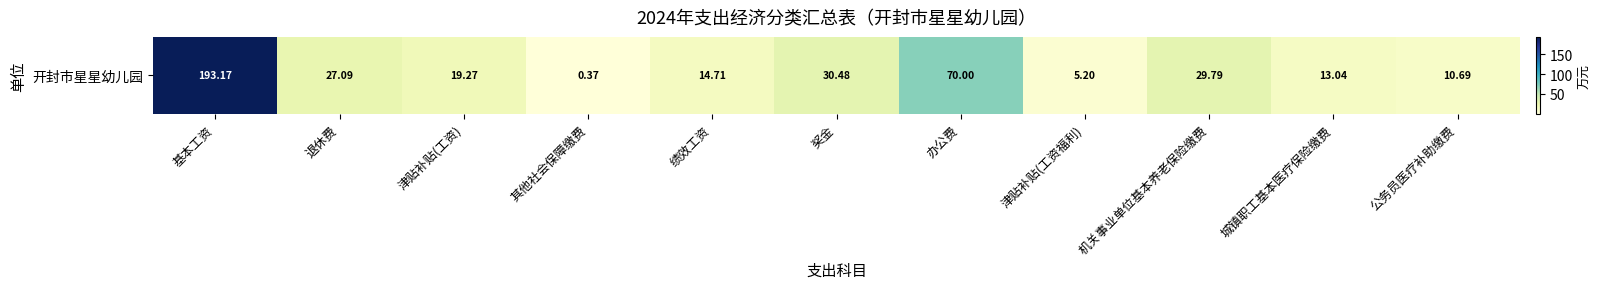

What is the difference between the values at 其他社会保障缴费 and 绩效工资?

14.3